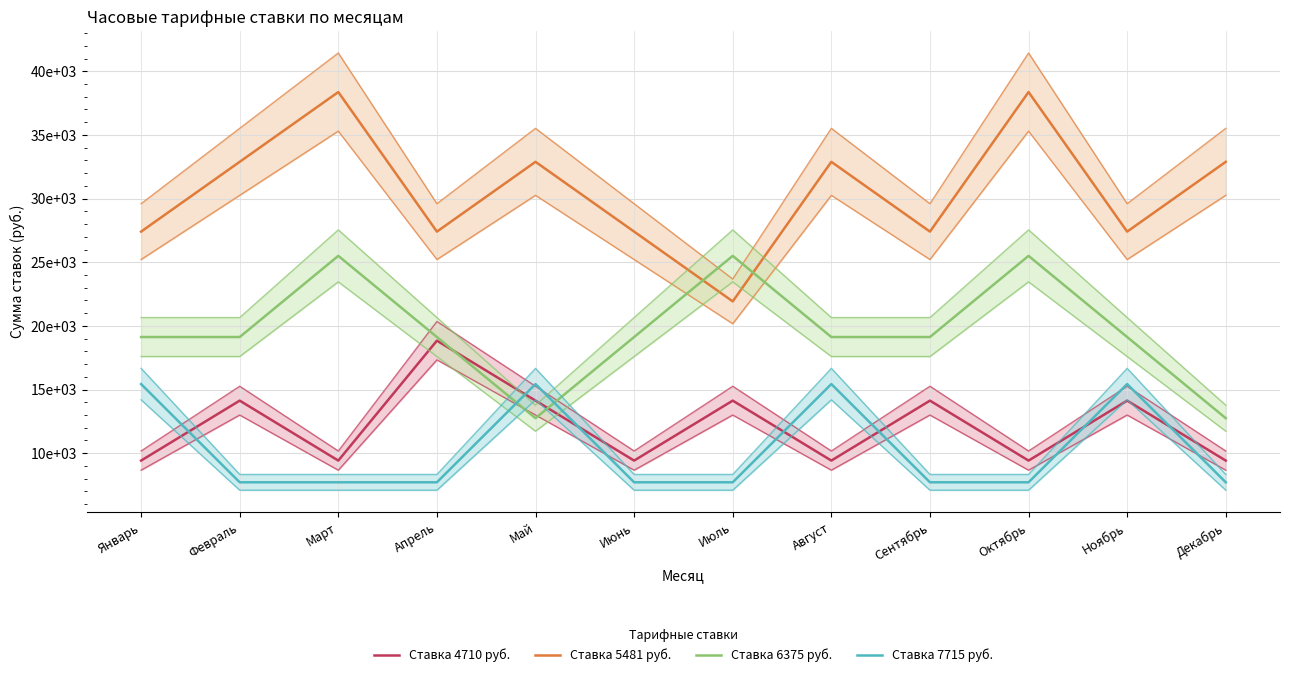

True or false: Ставка 6375 руб. has more than 0 interior local peaks.

True